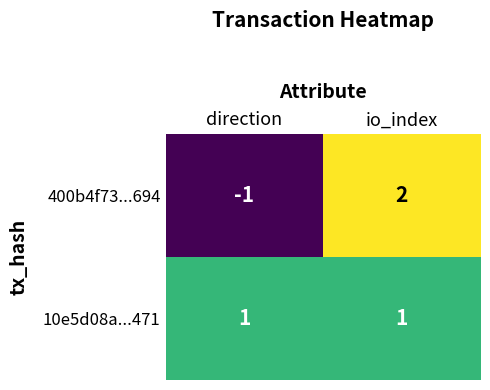

The 400b4f73...694 series shows -1 at direction. True or false?

True